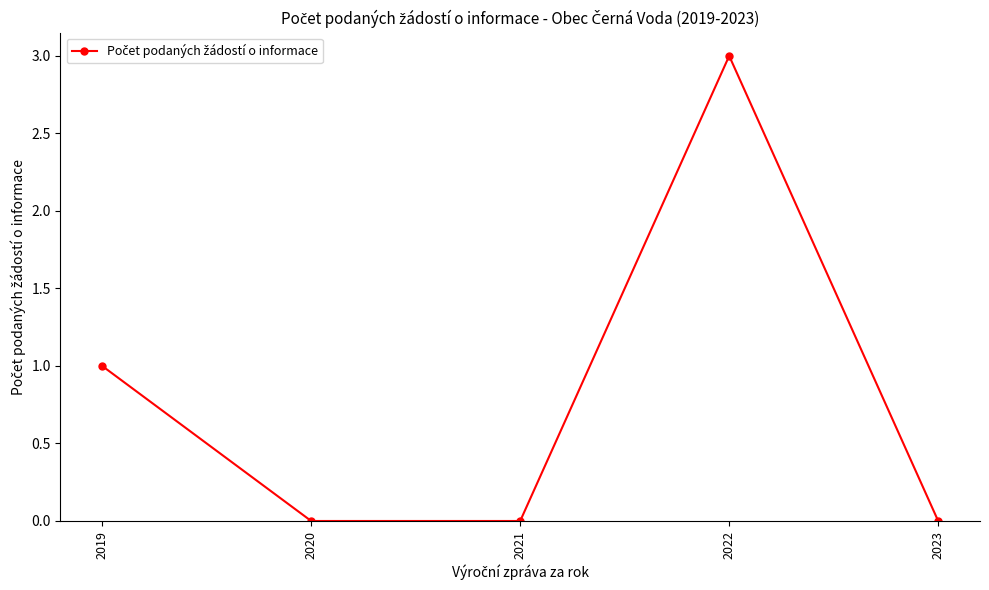

What is the greatest value displayed?

3